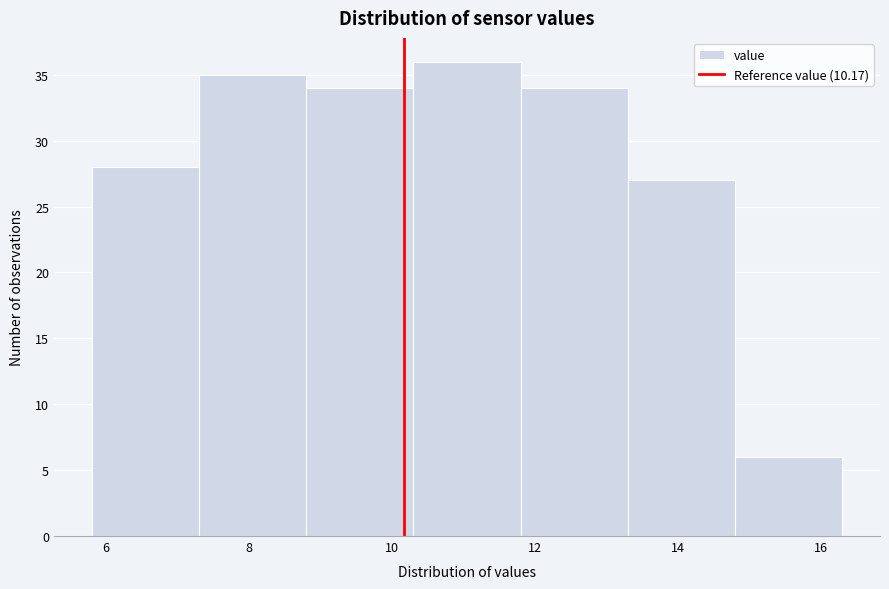

Reading left to right, list every bar in this chart as the range it spans on the x-axis followed by its height. Neither the bar edges nor the heights are printed on the chart, so give them approximately, as read against the axes.

5.8 to 7.3: 28
7.3 to 8.8: 35
8.8 to 10.3: 34
10.3 to 11.8: 36
11.8 to 13.3: 34
13.3 to 14.8: 27
14.8 to 16.3: 6